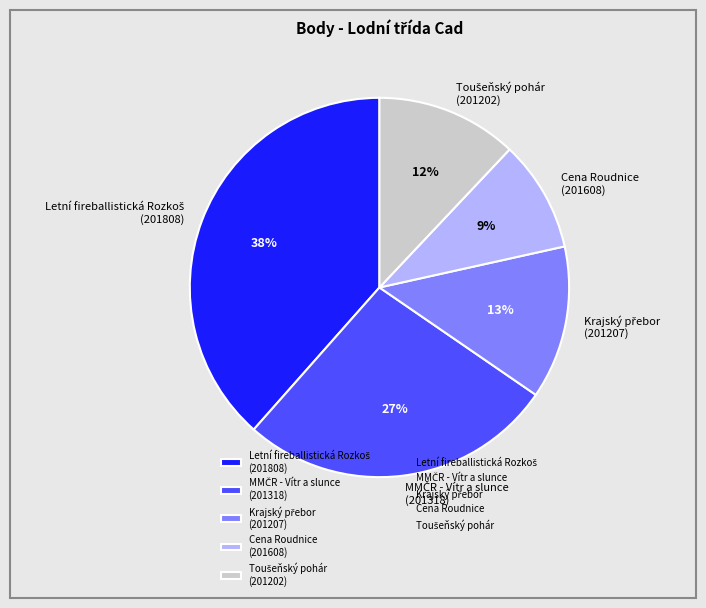

How many segments does this pie chart have?

5